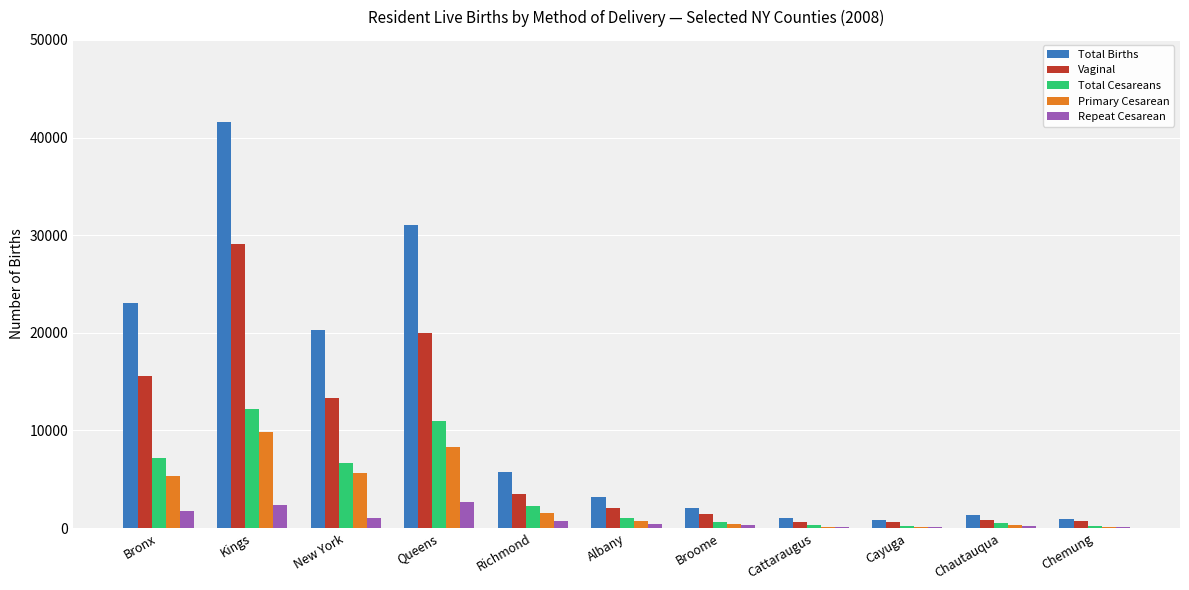

What is the sum of all Total Cesareans values?

42303